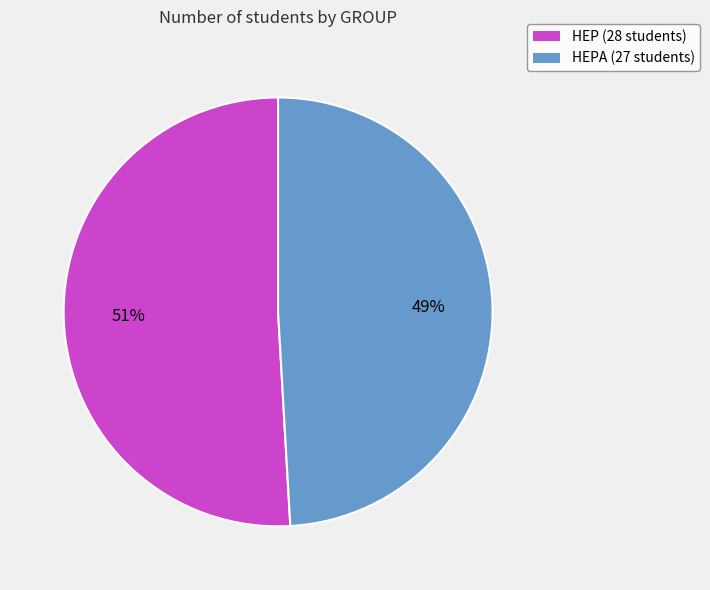

True or false: HEPA (27 students) accounts for 63% of the total.

False